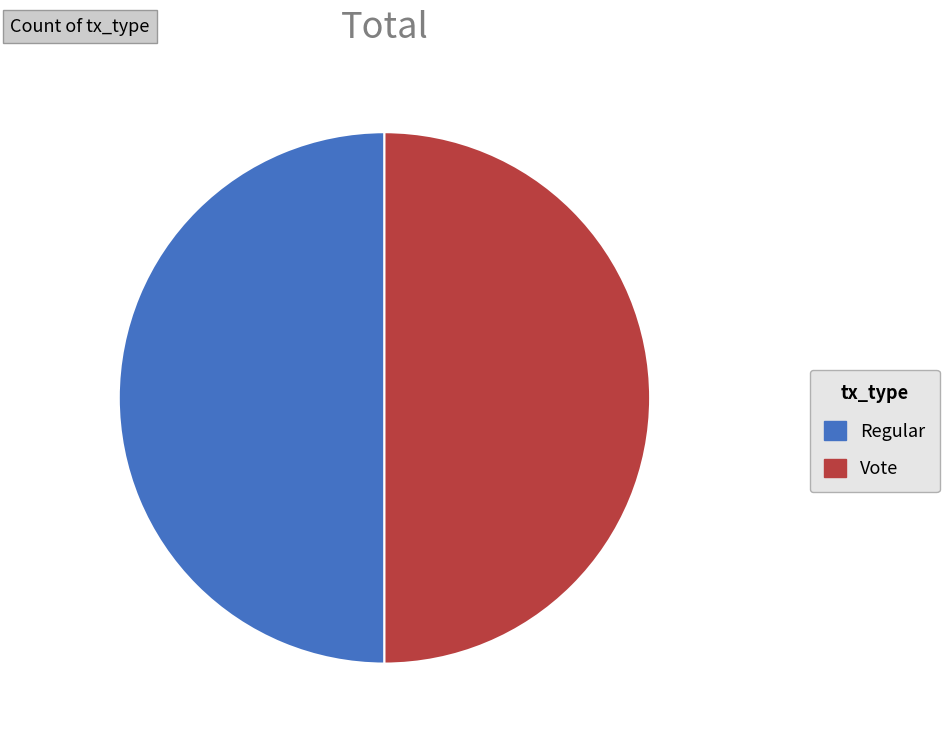

Approximately how many times larger is the value at Regular compared to Vote?

1.0